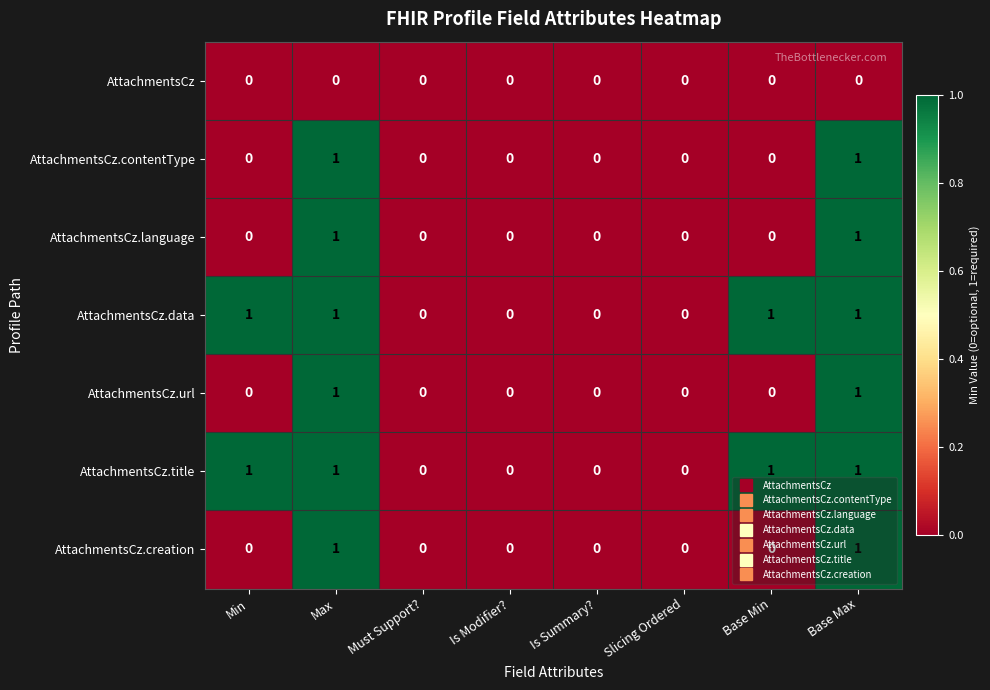

The value of AttachmentsCz at Is Modifier? is 0. True or false?

True